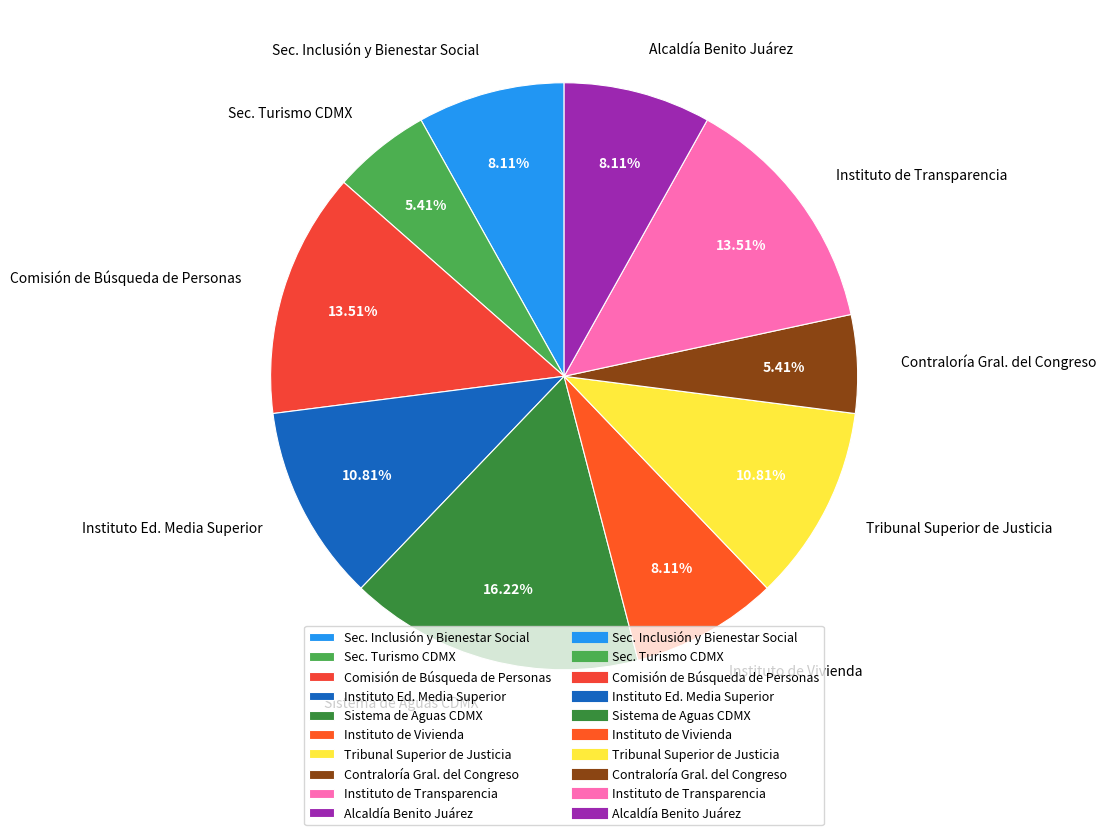

To the nearest percent, what is the difference between the largest and smallest slice percentages?

11%